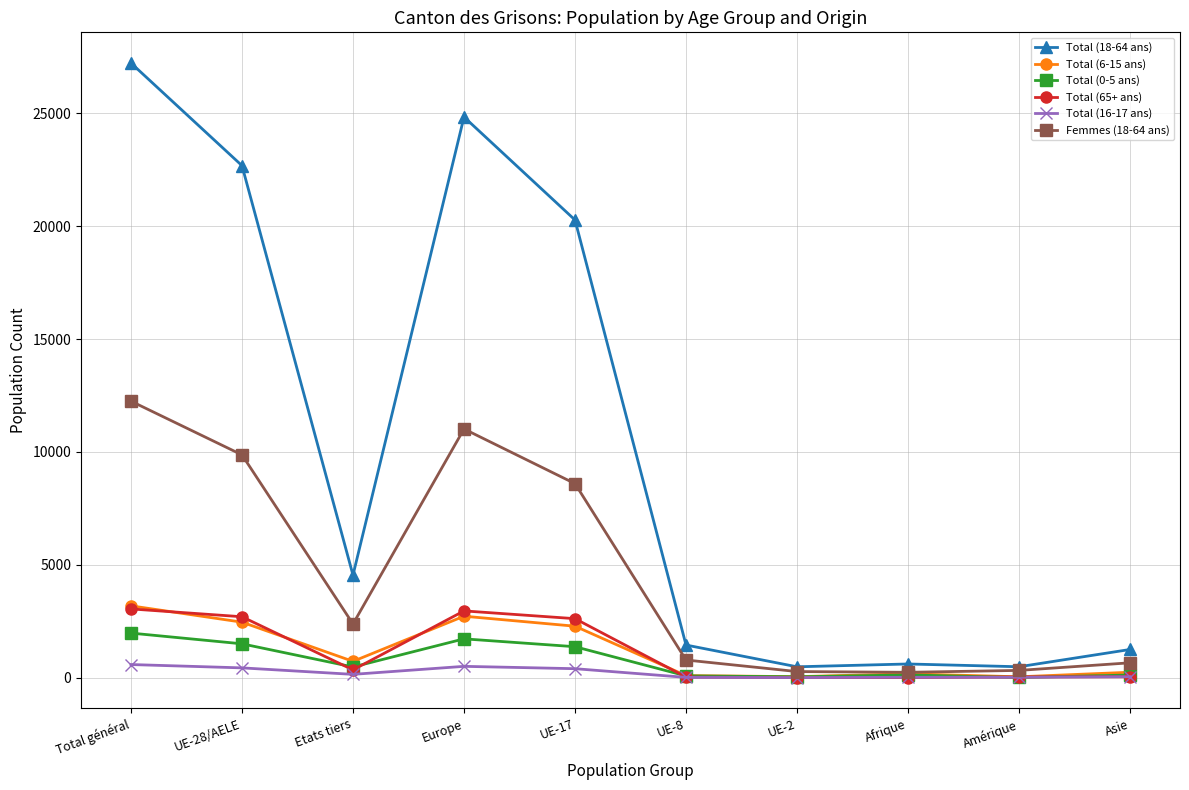

Which series has the largest total across all categories?

Total (18-64 ans)